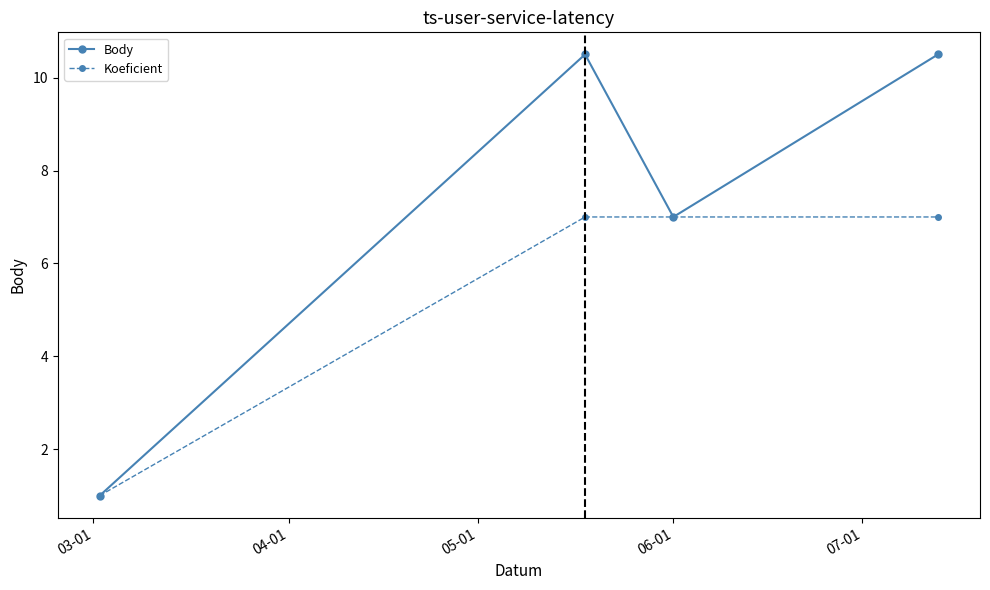

What is the greatest value displayed?

10.5